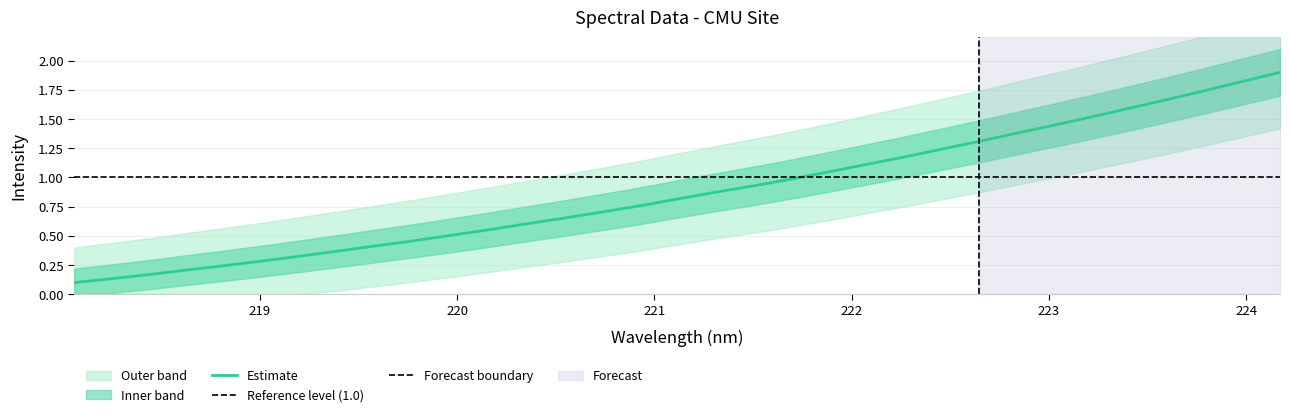

True or false: there are more than 2 points higher than both neighbors.

False